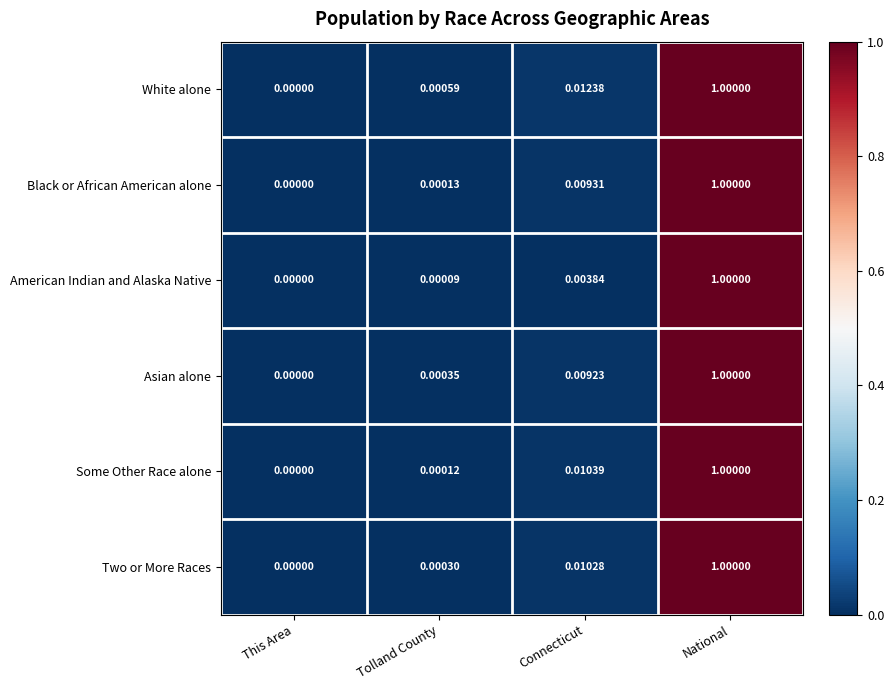

Is the value of White alone at This Area greater than the value of American Indian and Alaska Native at Tolland County?

No